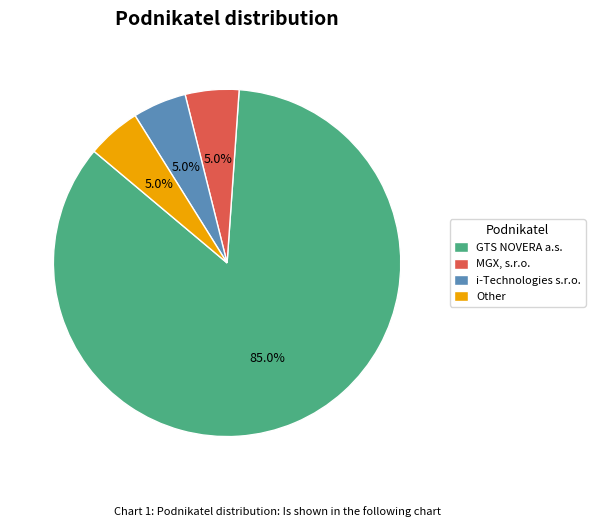

What is the majority slice?

GTS NOVERA a.s.